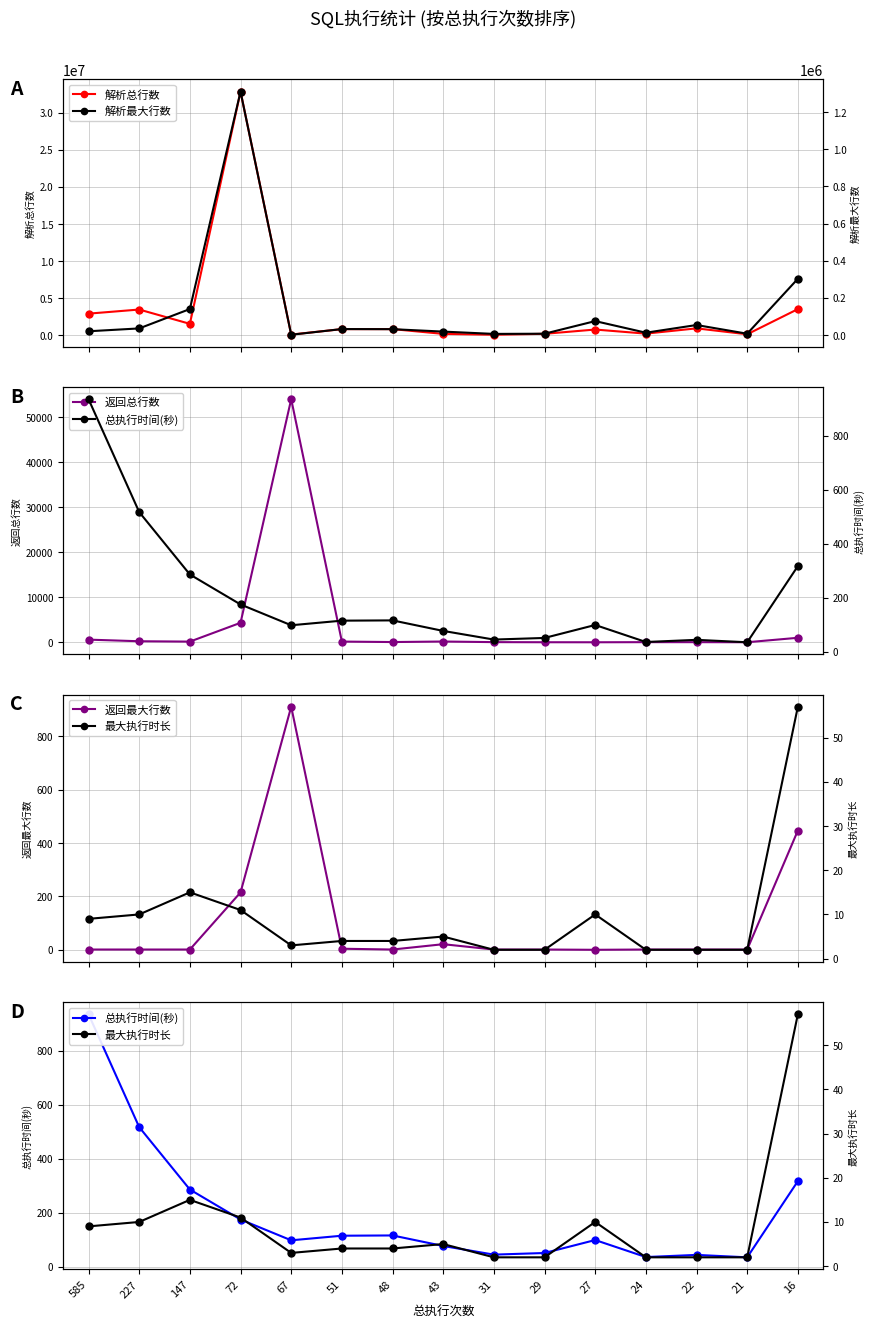

What is the greatest value displayed?

32844081